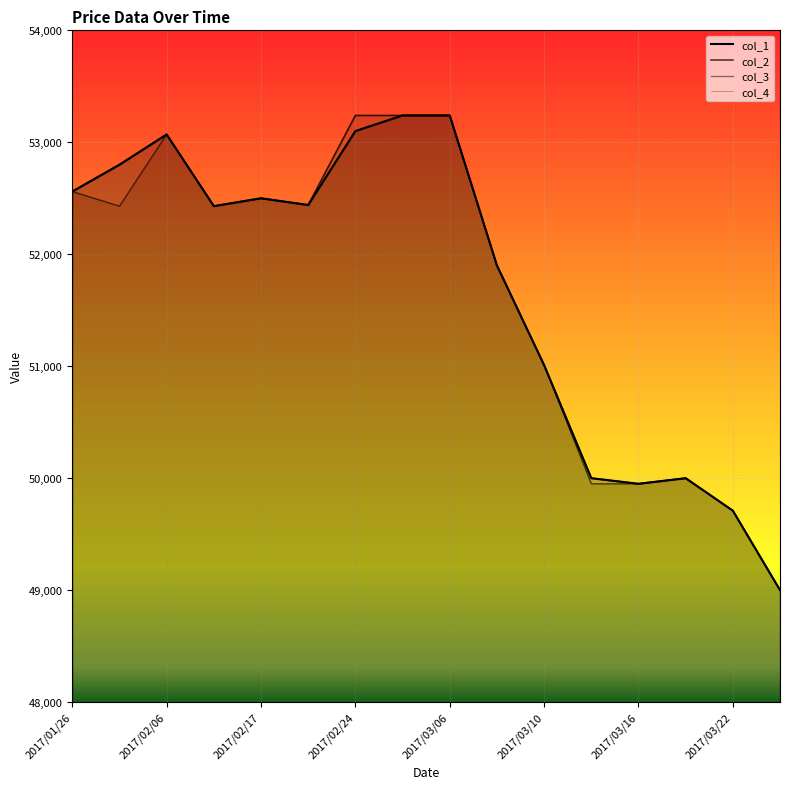

What position from the right is 2017/03/22?

2